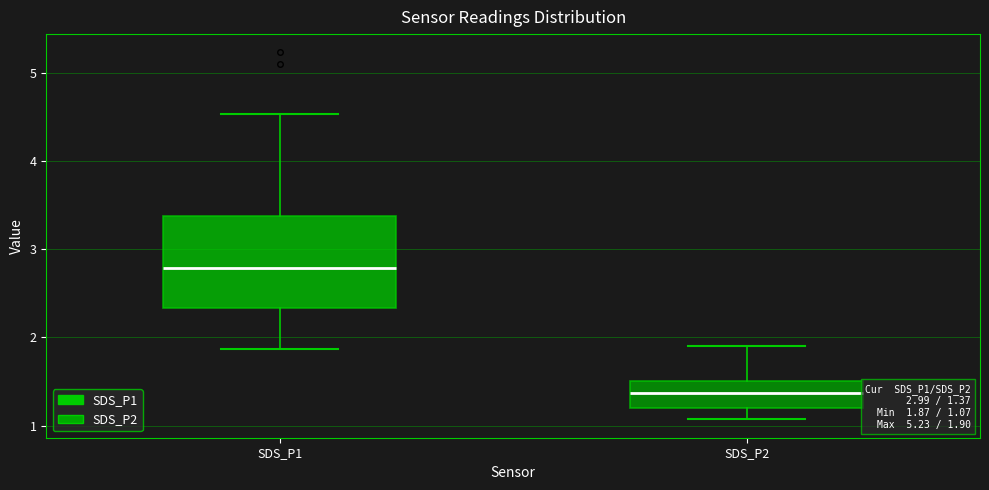

Which box has the lowest median line?

SDS_P2